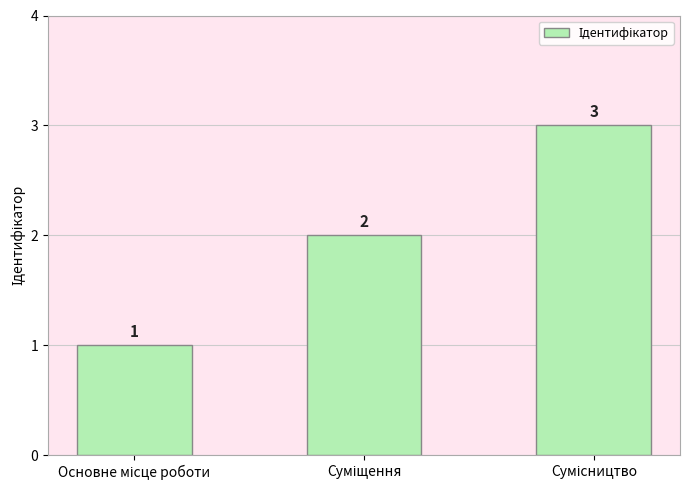

How many values are between 1 and 3?

3